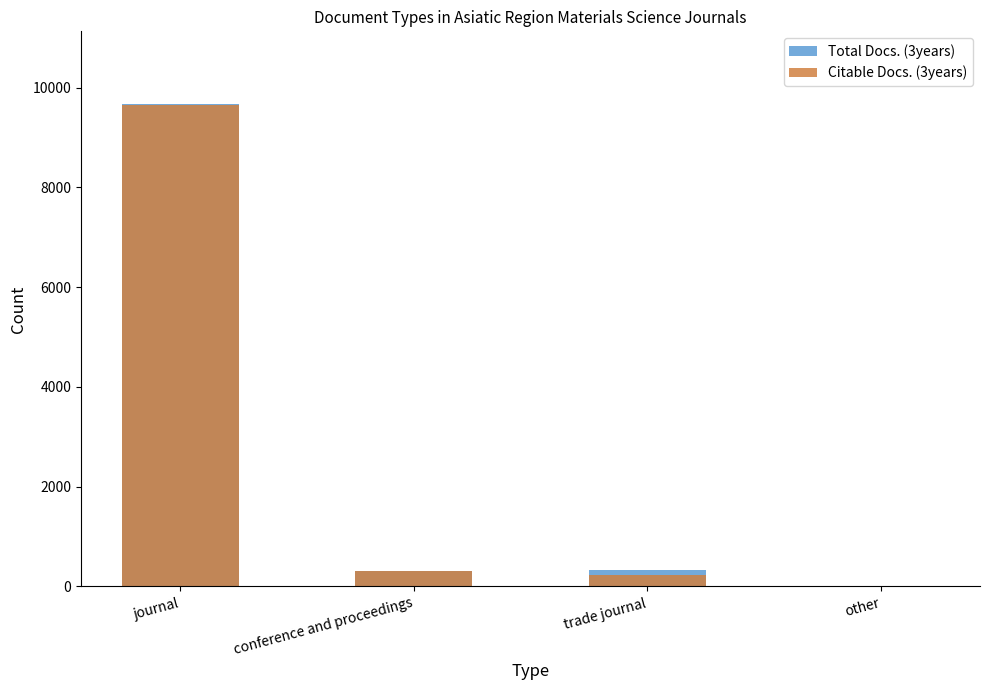

Which has a higher value, conference and proceedings or other?

conference and proceedings